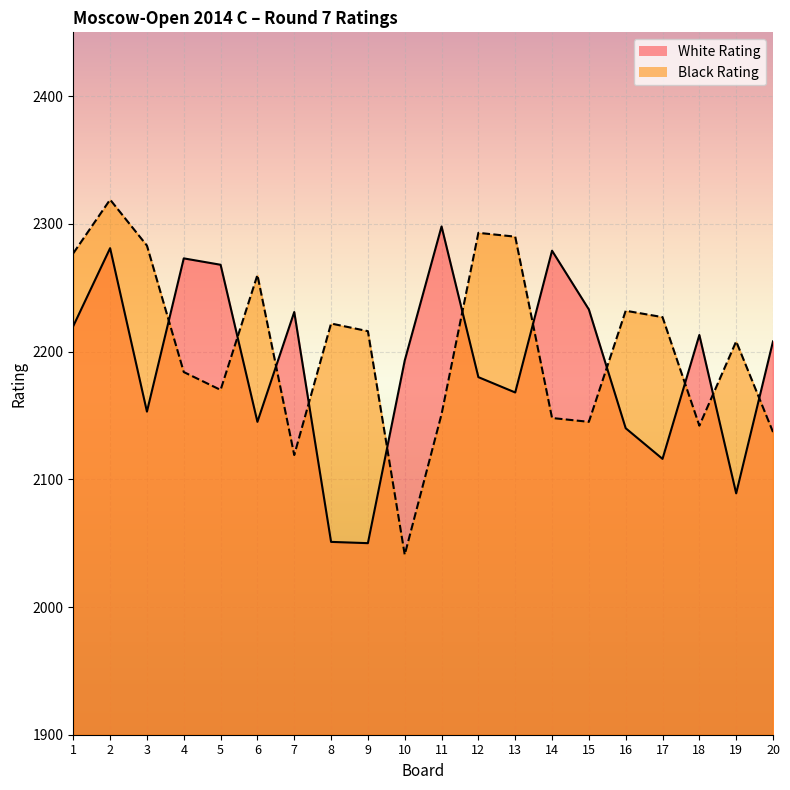

Count the number of data series in this chart.

2